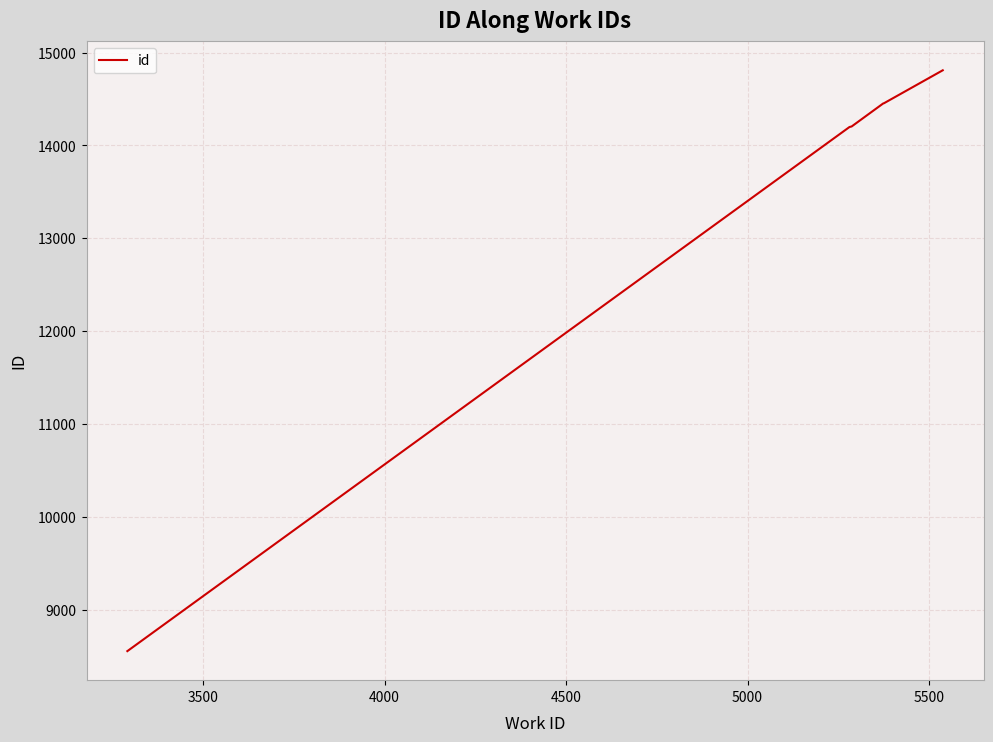

Does the chart have visible grid lines?

Yes